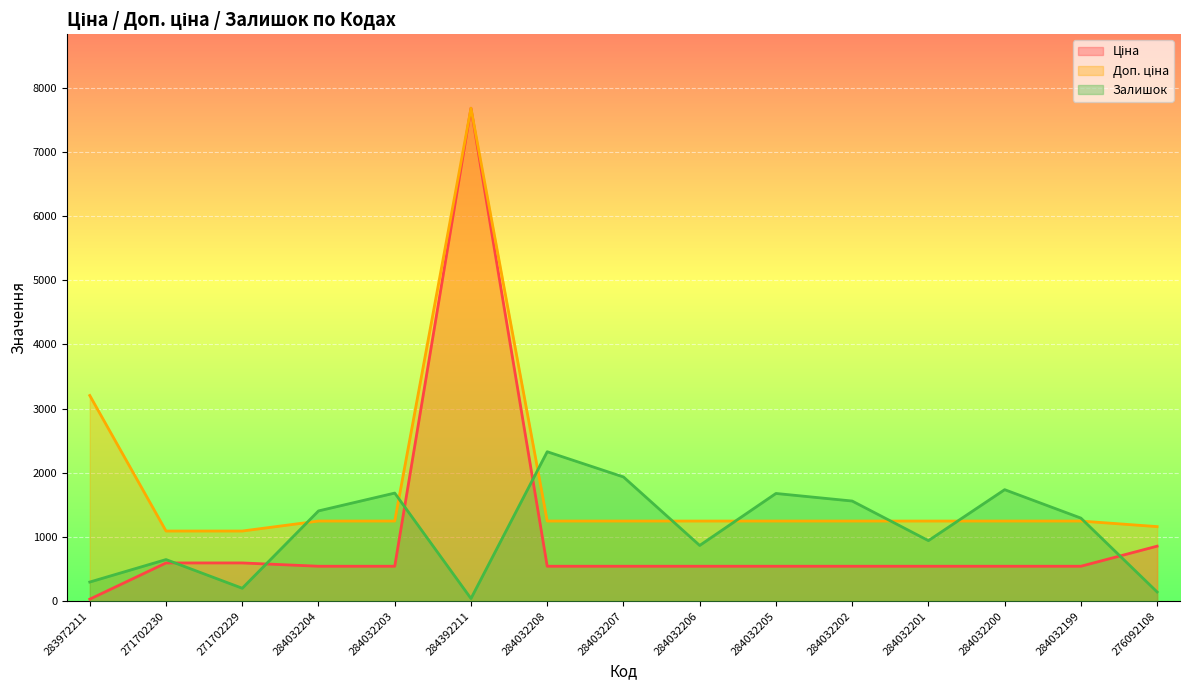

Between which two adjacent categories do Залишок and Доп. ціна first intersect?

271702229 and 284032204